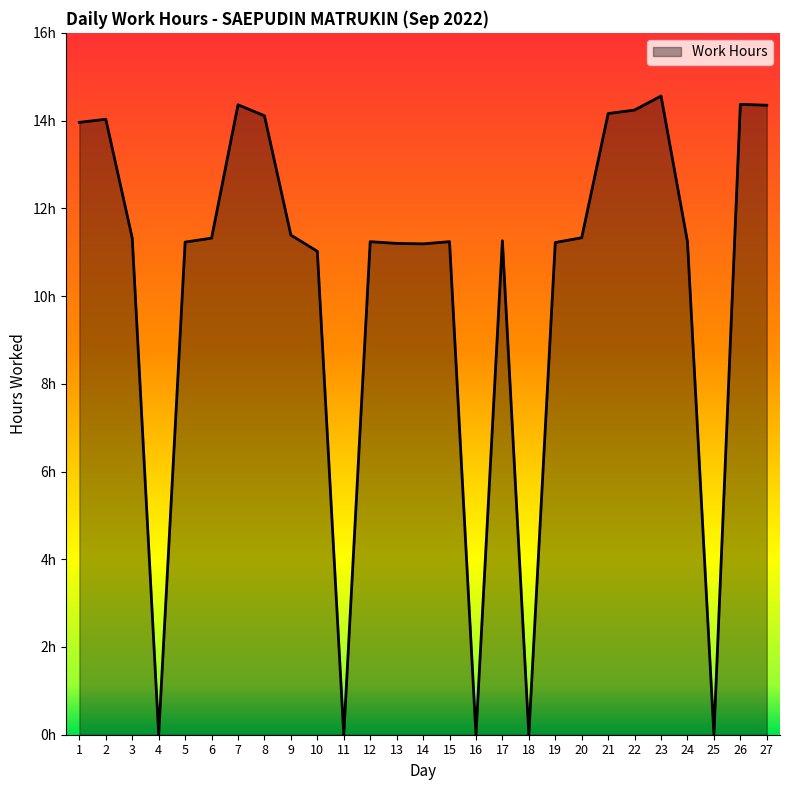

What is the change in value from 2 to 9?

-2.6